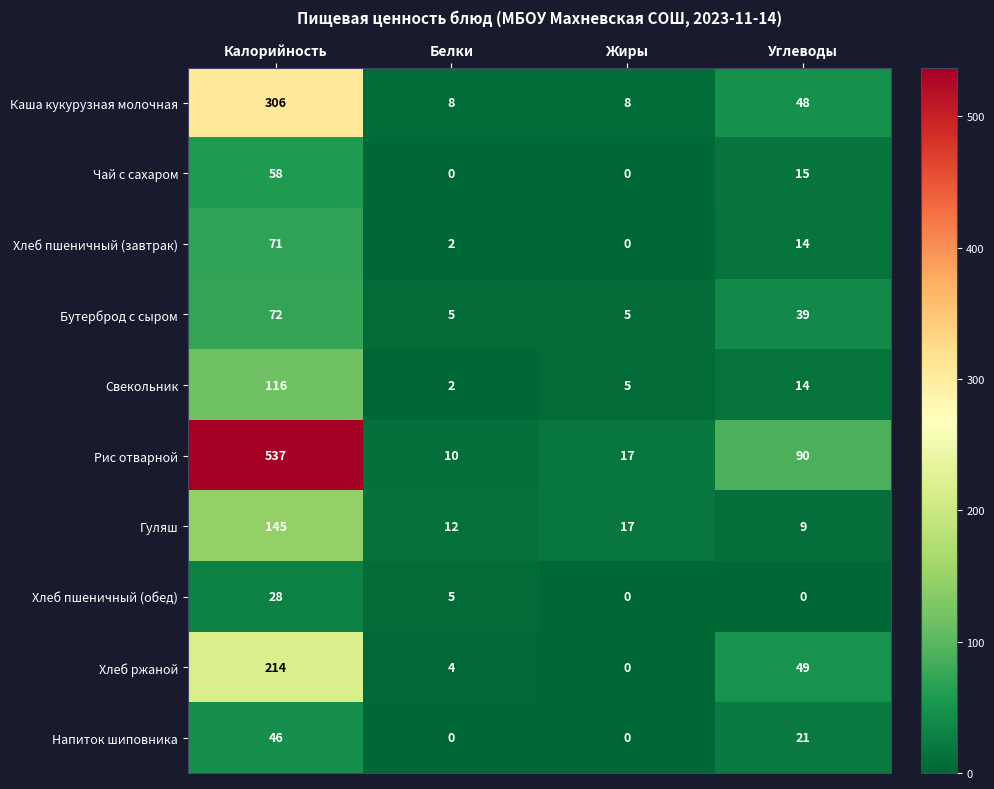

What value does the Хлеб пшеничный (обед) series have at Калорийность, to the nearest 5?

30